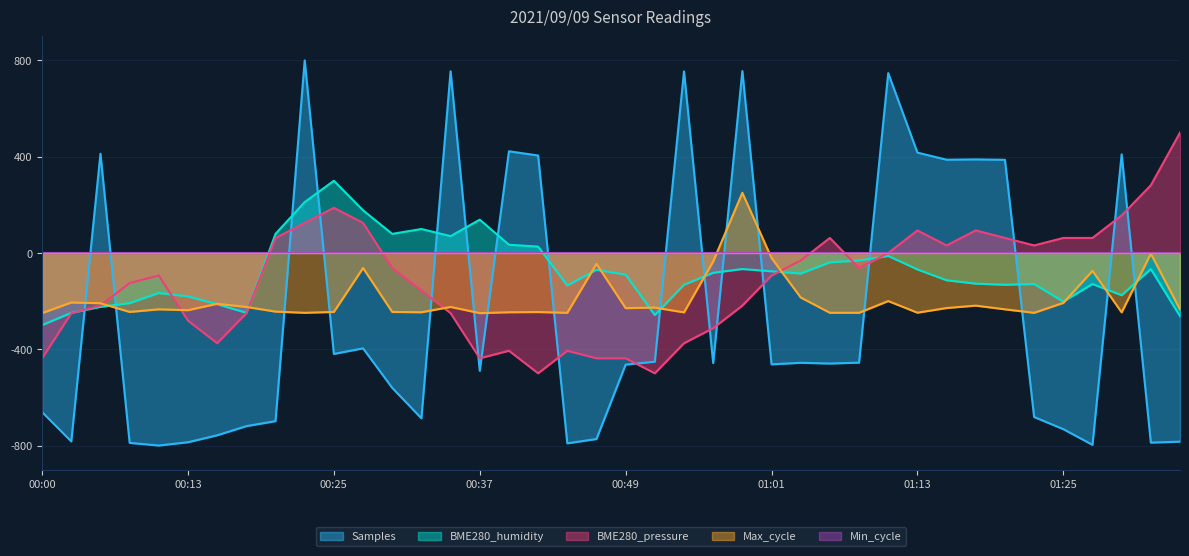

What is the difference between the maximum and minimum values in the Max_cycle series?

500.0